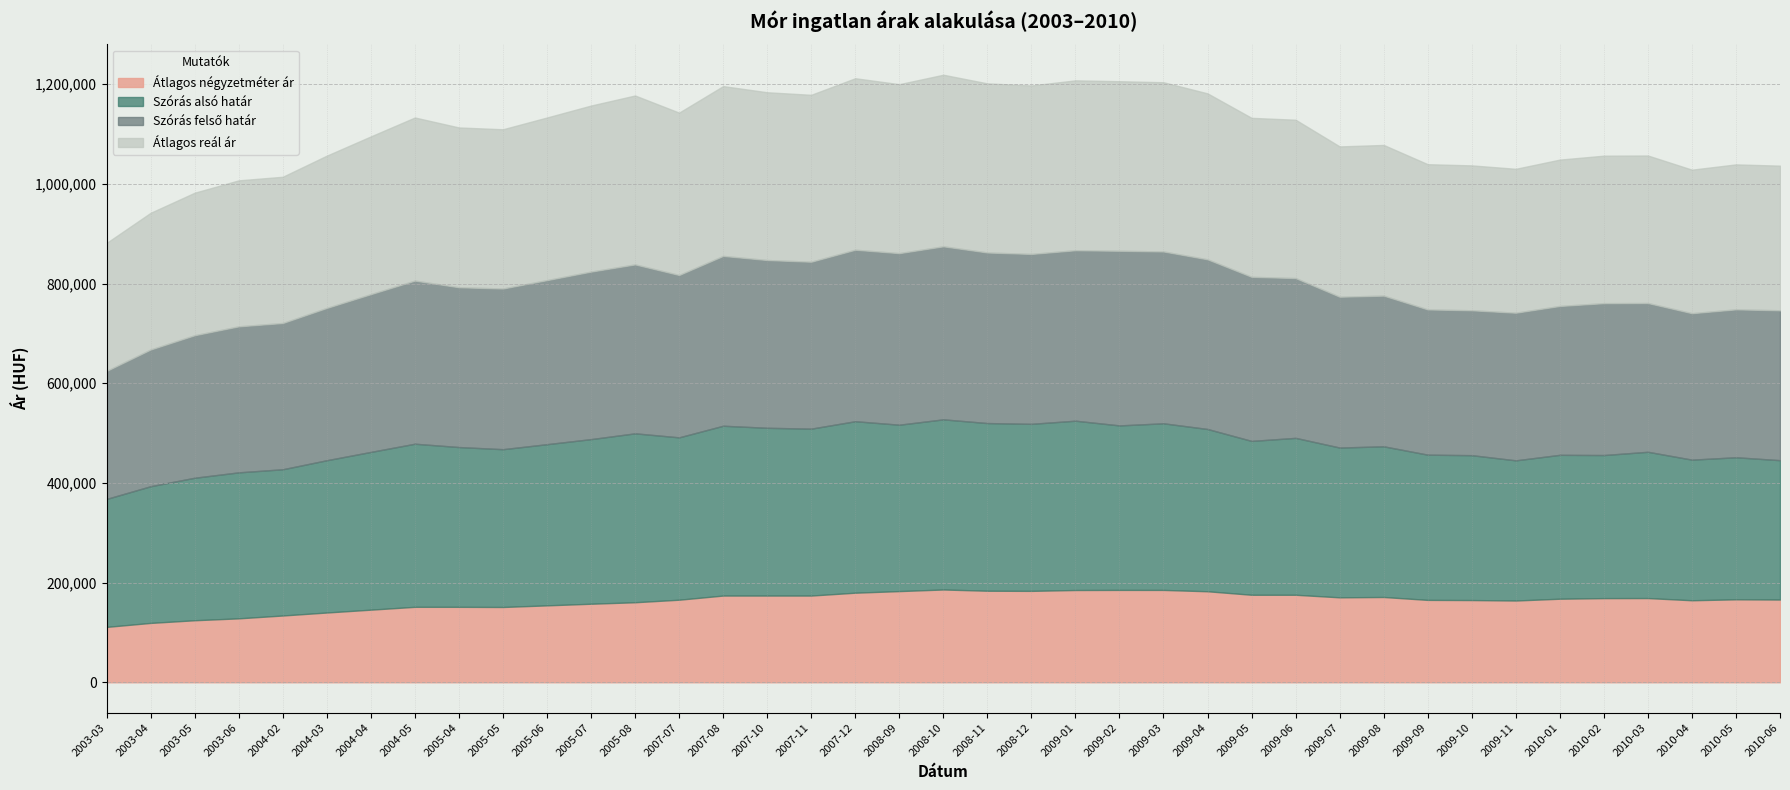

How many values in the Szórás alsó határ series exceed 316498?

19